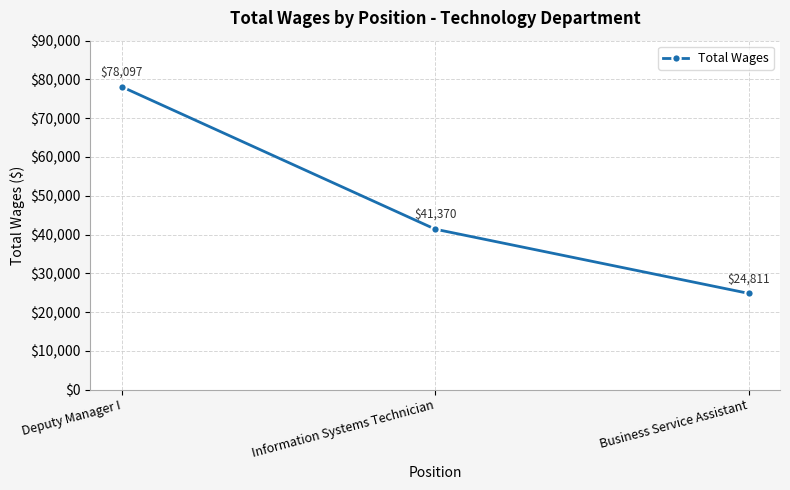

Where is the data nearest to the value 51454?

Information Systems Technician